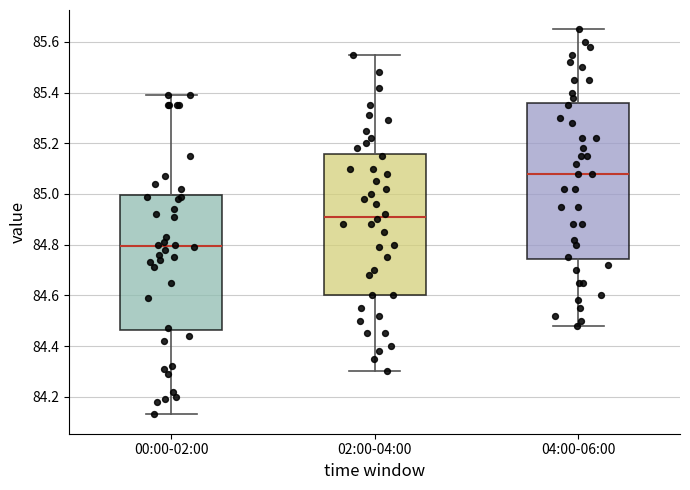

Which box has the lowest median line?

00:00-02:00